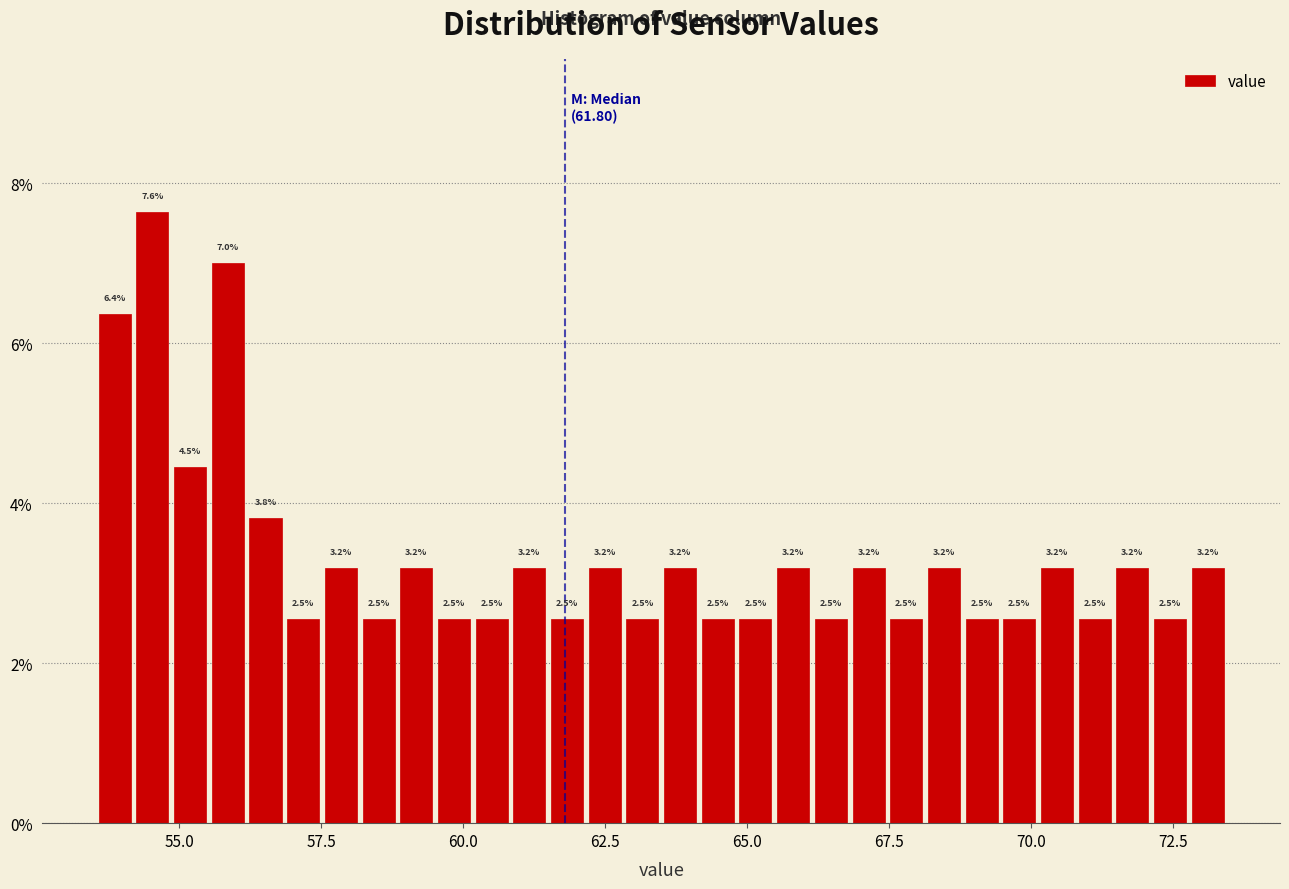

Around what value on the x-axis is the tallest bar? Give the approximate position of its centre, as read against the axis.

54.5